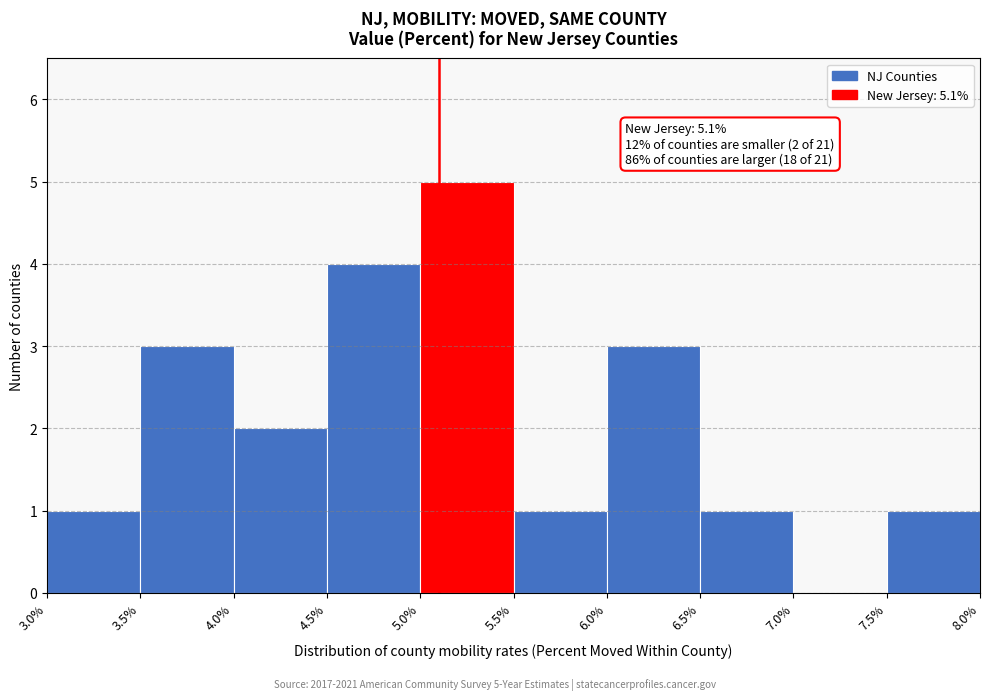

Which range on the x-axis has the tallest bar?

5.0% to 5.5%